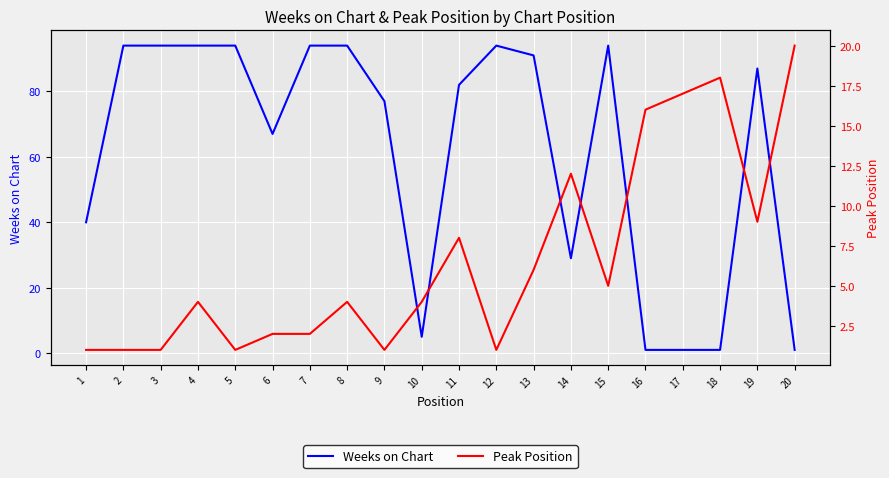

What is the difference between the highest and lowest values at 1?

39